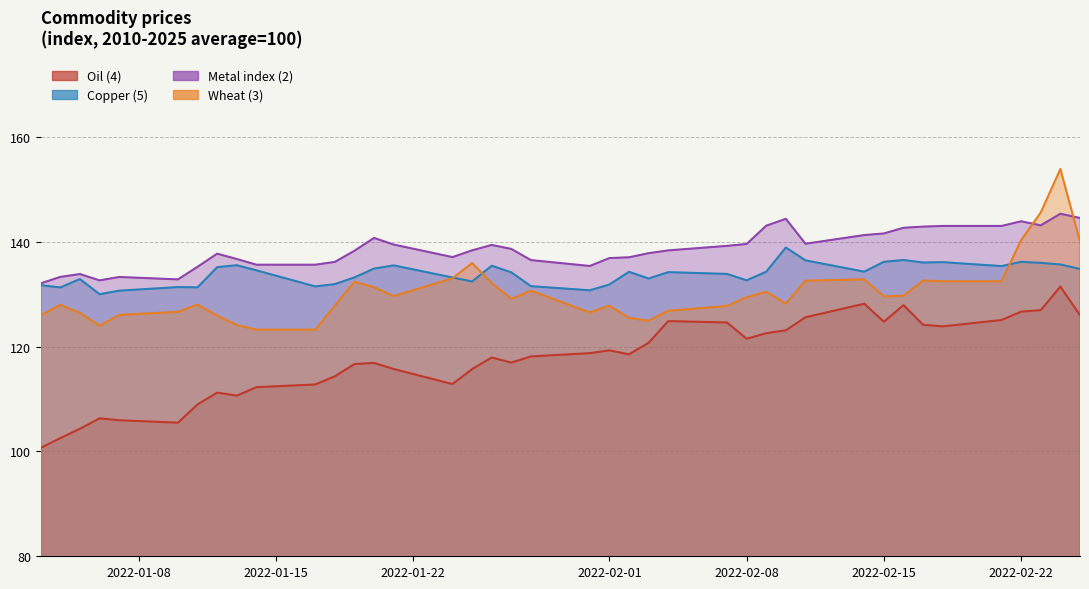

True or false: Copper (5) and Wheat (3) cross at least once.

True